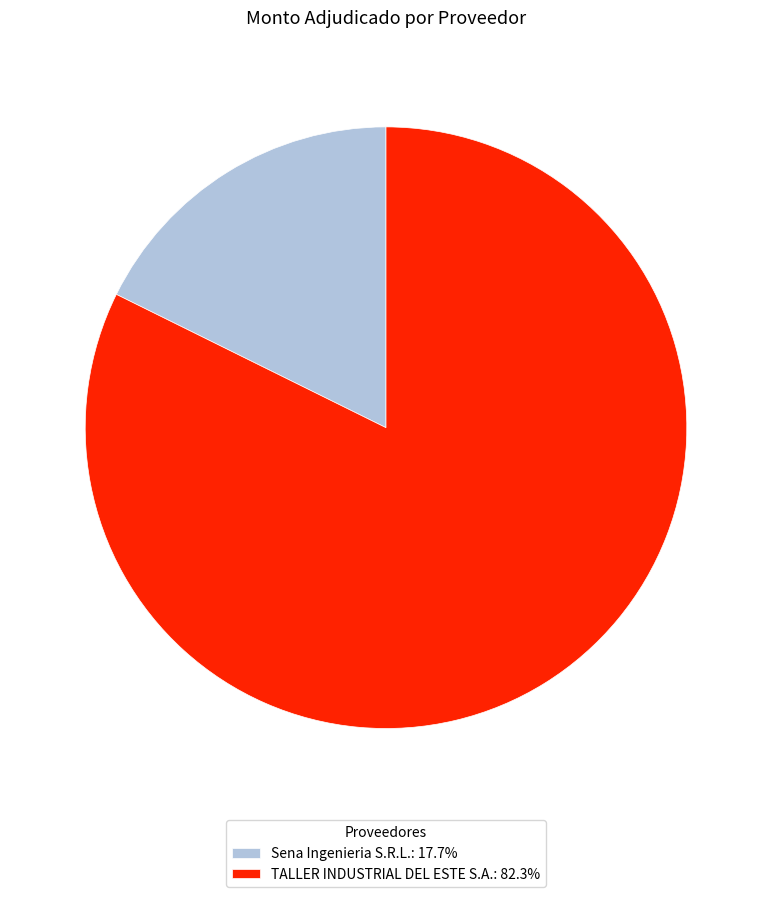

Which category accounts for the majority?

TALLER INDUSTRIAL DEL ESTE S.A.